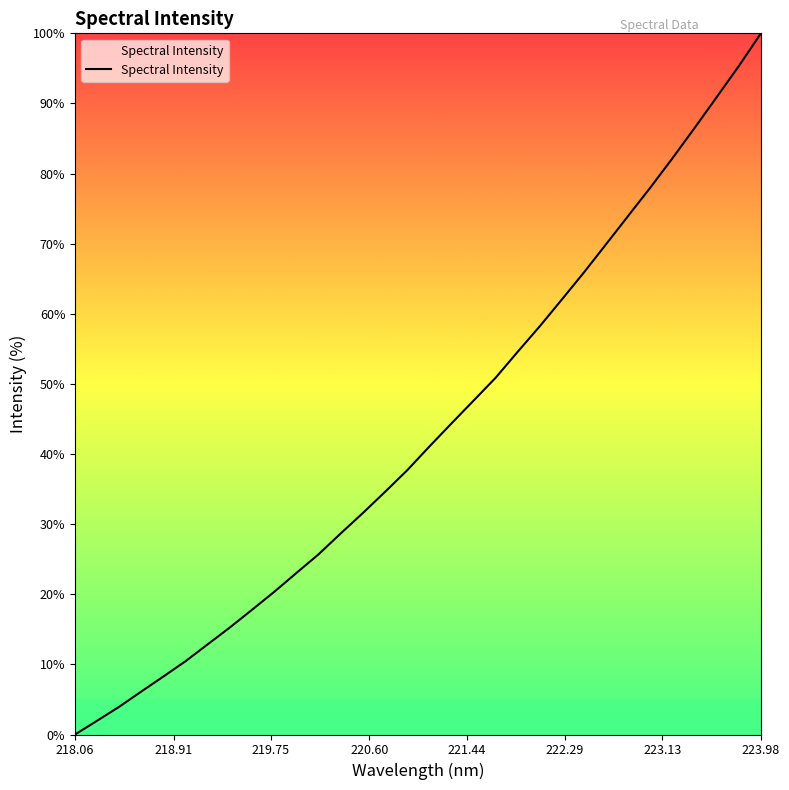

What is the difference between the maximum and minimum values?

100.0